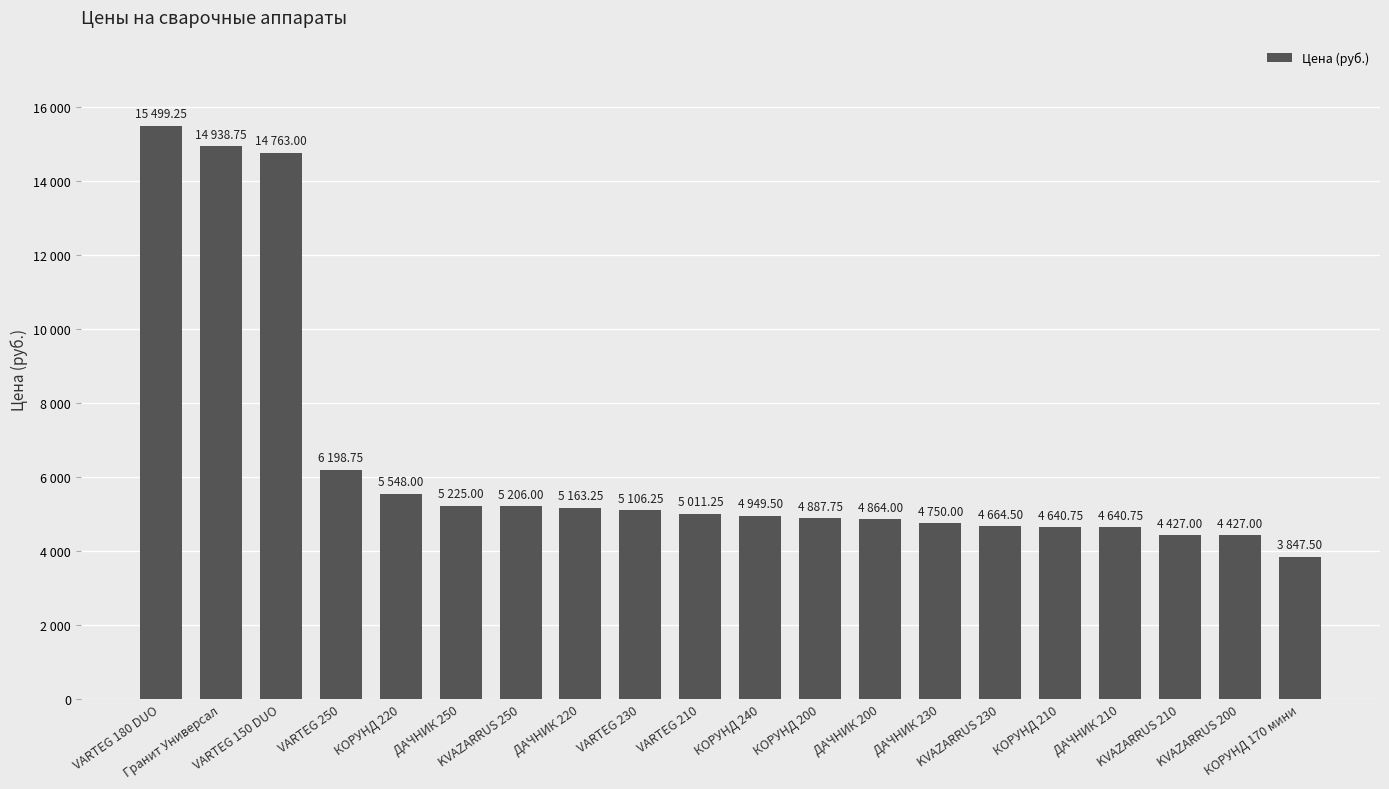

What position from the left is ДАЧНИК 210?

17